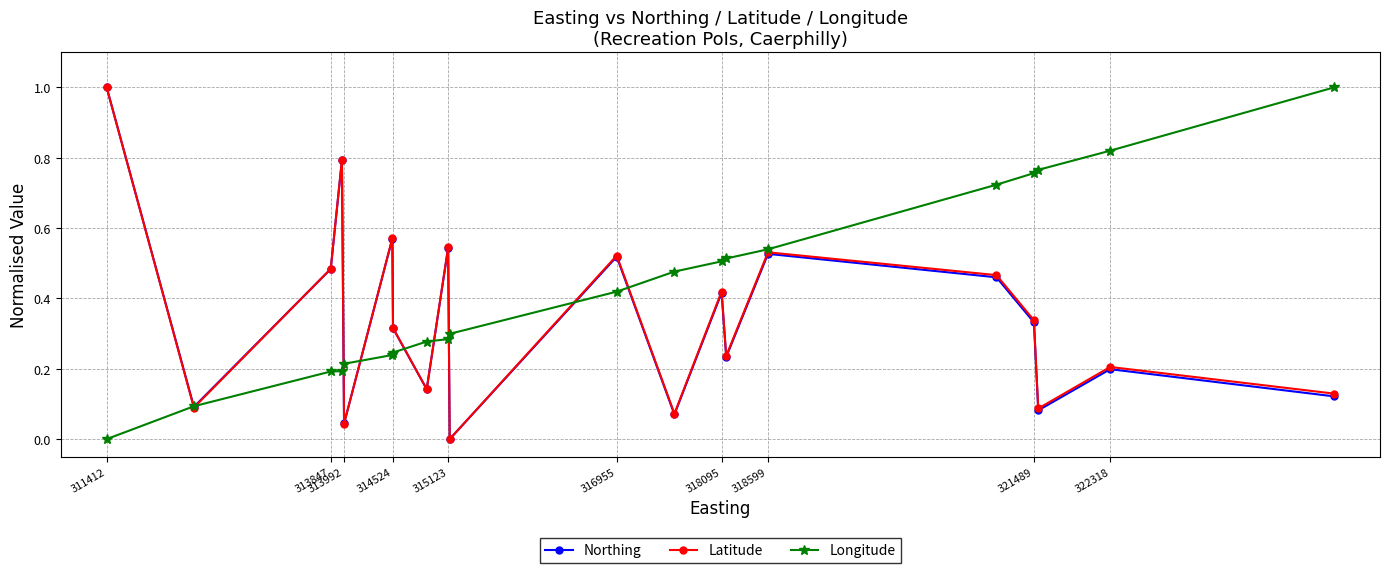

In Northing, how many points are higher than both neighbors (excluding endpoints)?

7